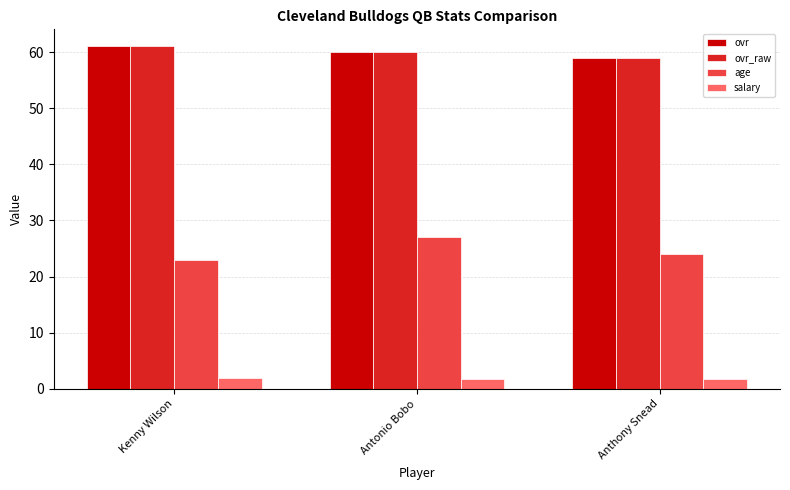

Read the salary value at Kenny Wilson.

1.9